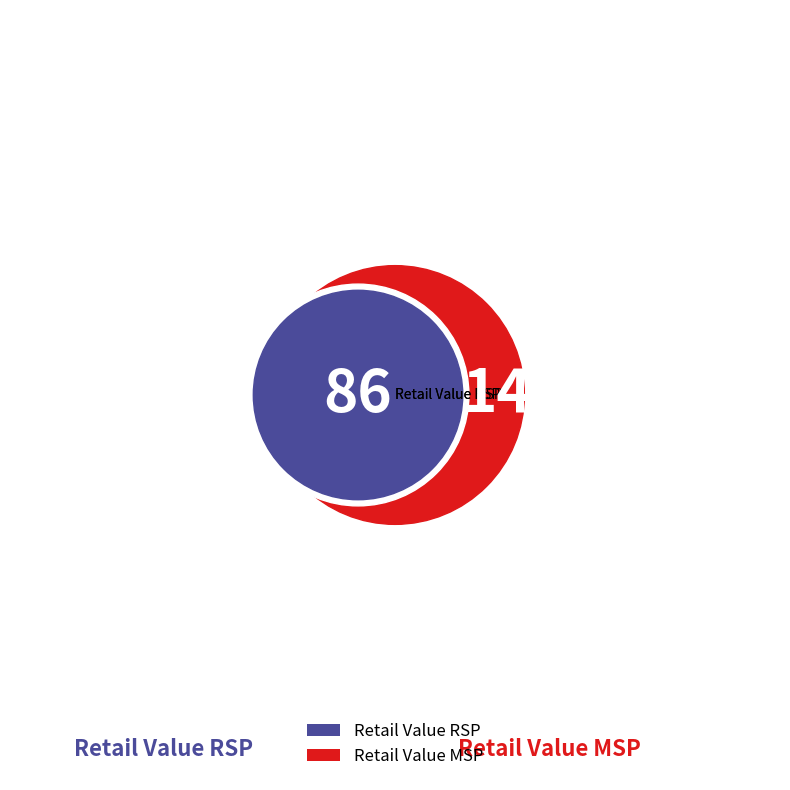

Count the number of slices in the pie.

2